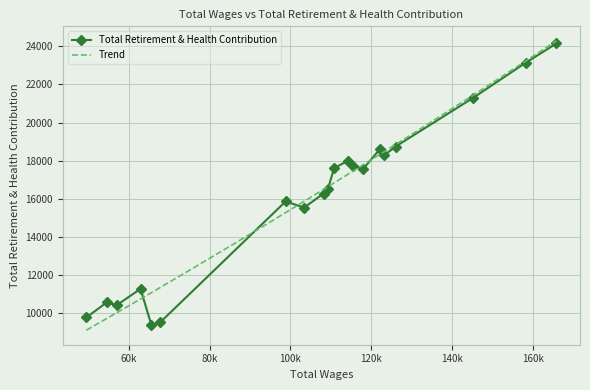

How many interior local valleys (lower than both neighbors) does the data have?

5